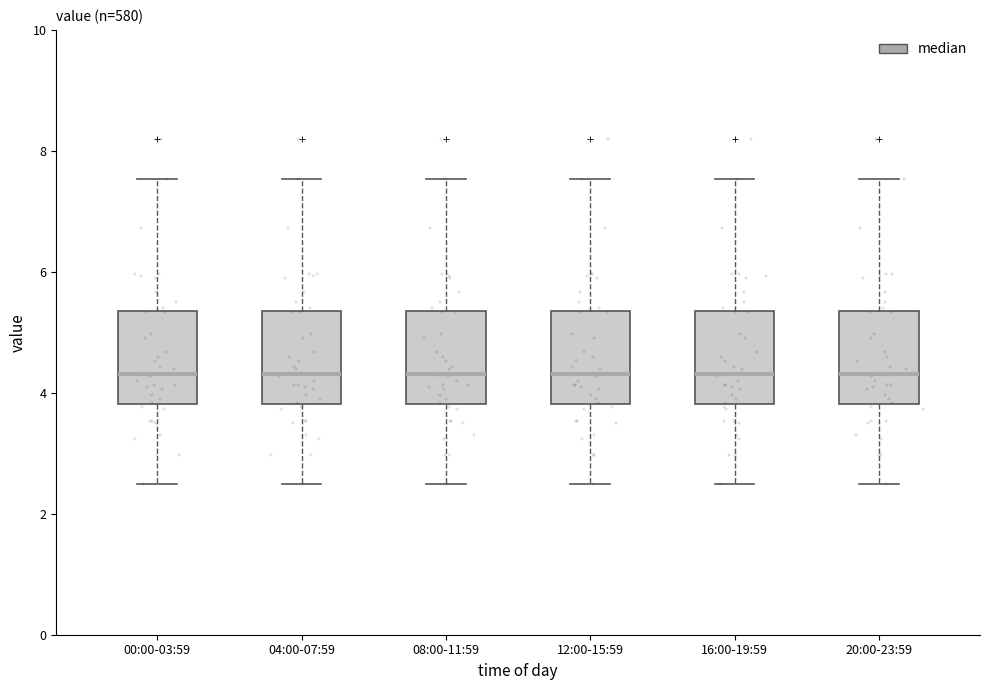

Where does the lower whisker of the box for 20:00-23:59 end on the y-axis? The values are not printed on the chart, so give them approximately, as read against the axis.

2.6